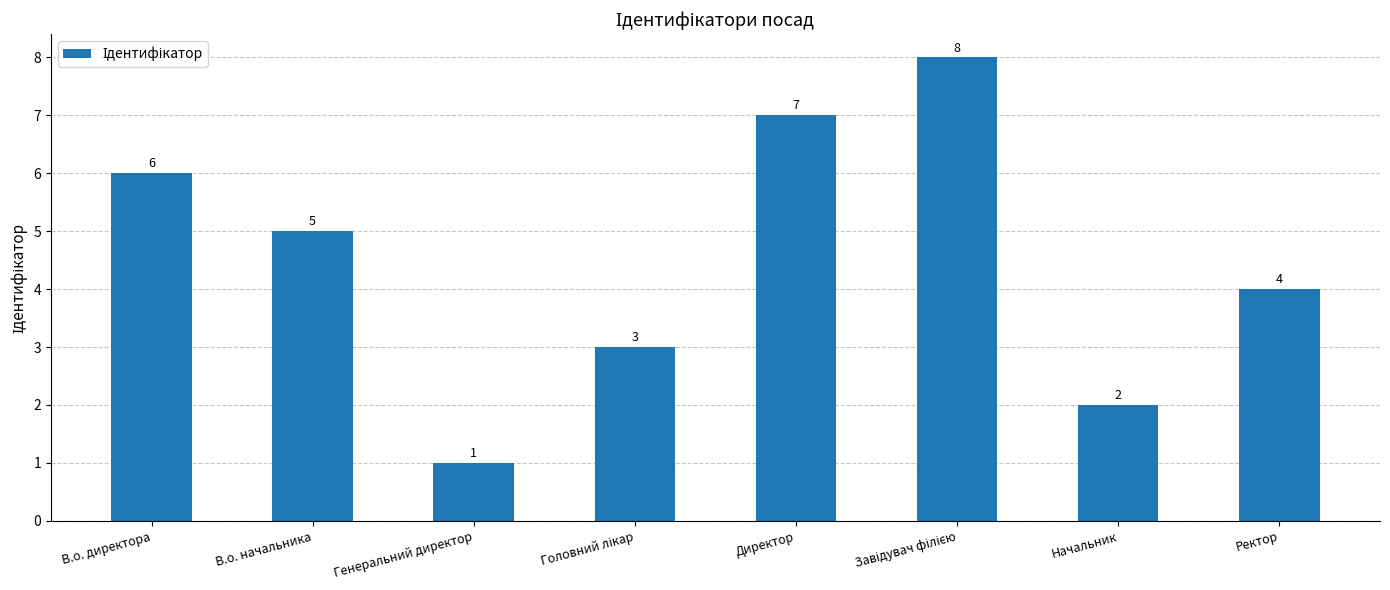

Reading left to right, extract all data points from this chart.

6	5	1	3	7	8	2	4